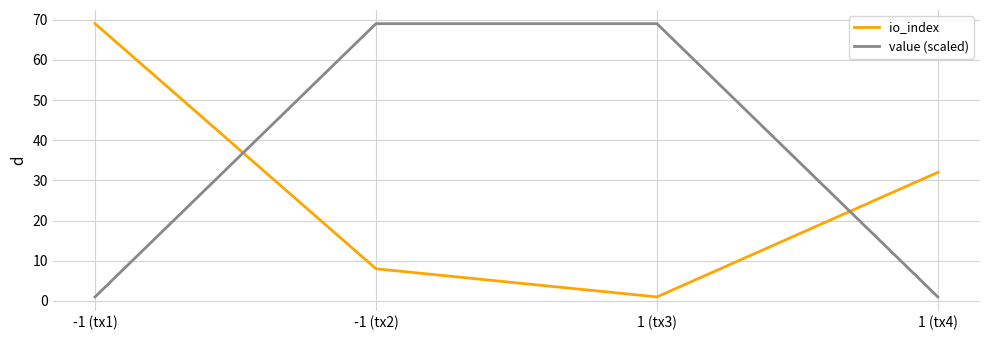

Which series has the largest total across all categories?

value (scaled)